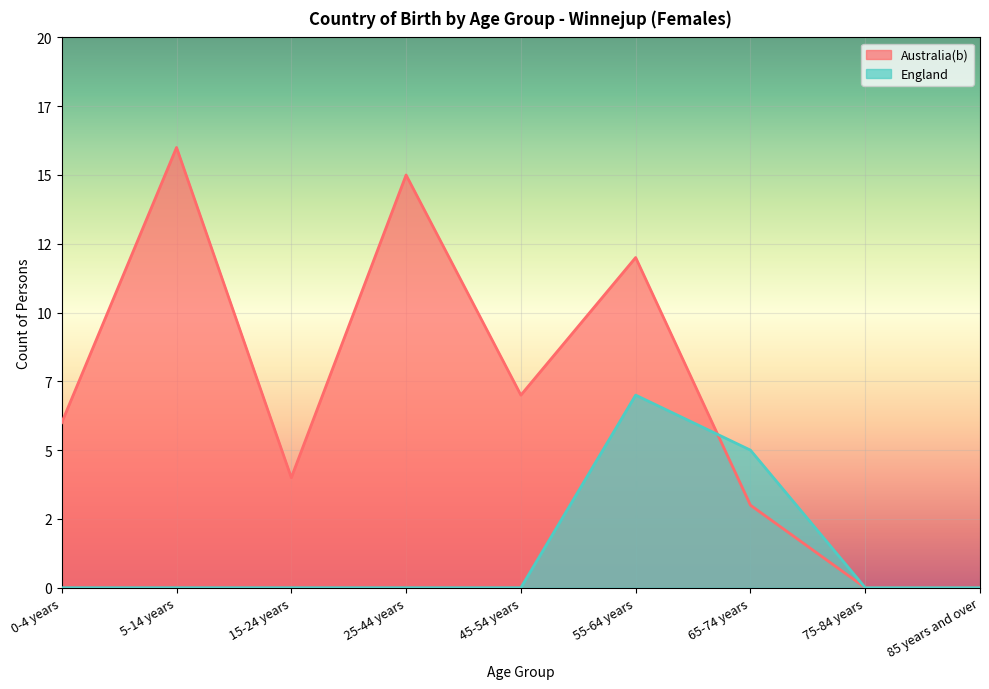

At which category does Australia(b) reach its first local valley?

15-24 years